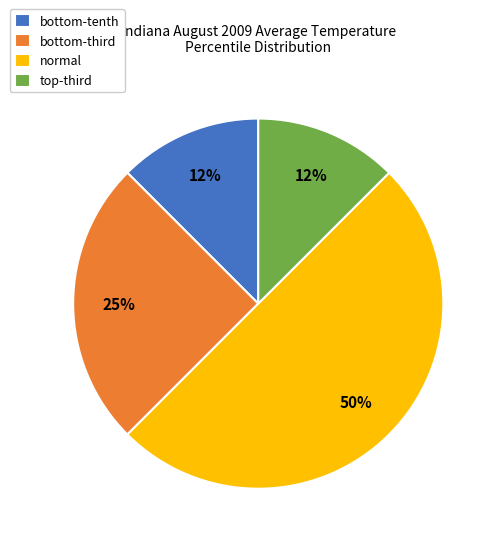

True or false: normal accounts for 50% of the total.

True